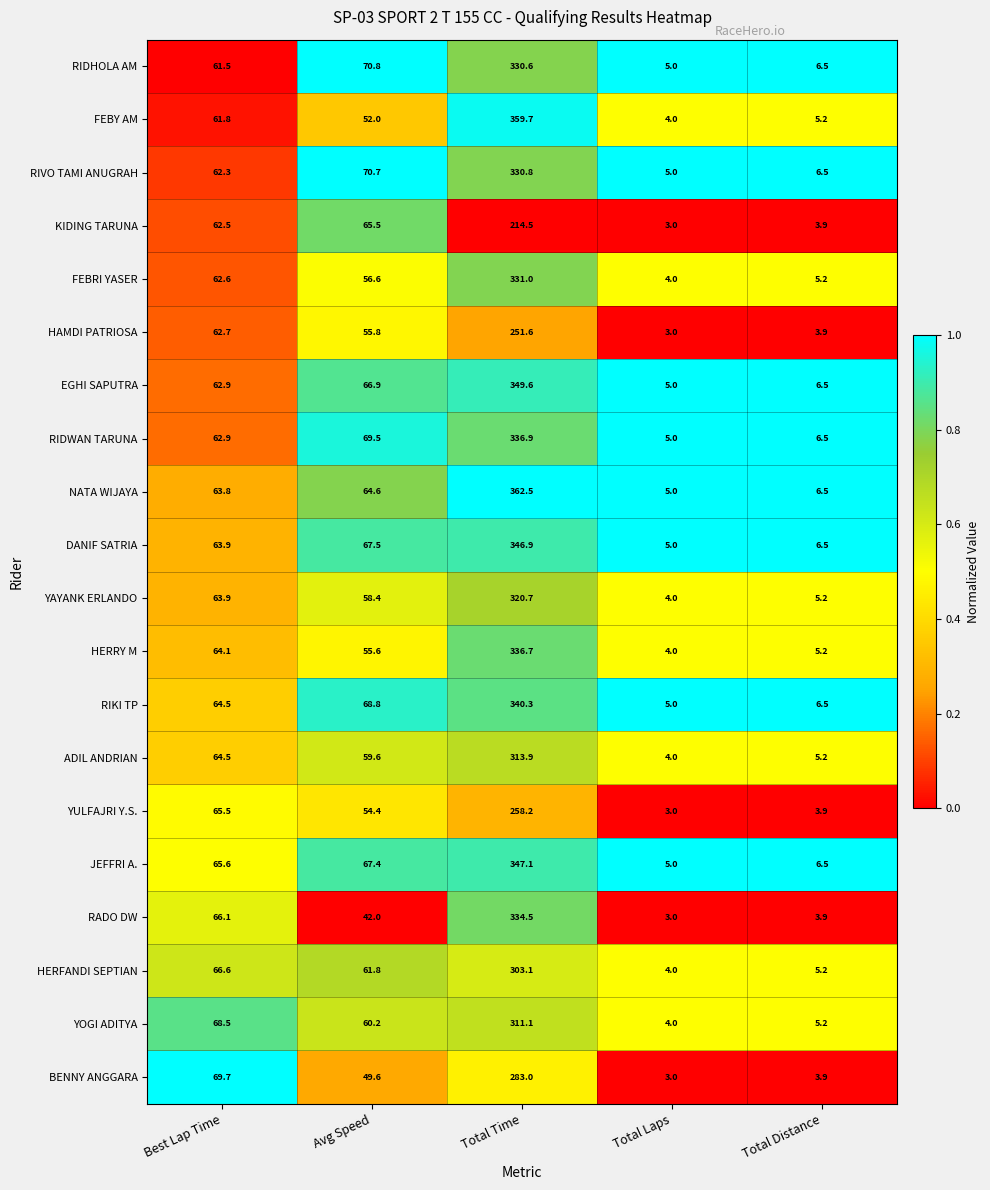

Rank the categories by KIDING TARUNA value from highest to lowest.

Total Time, Avg Speed, Best Lap Time, Total Distance, Total Laps